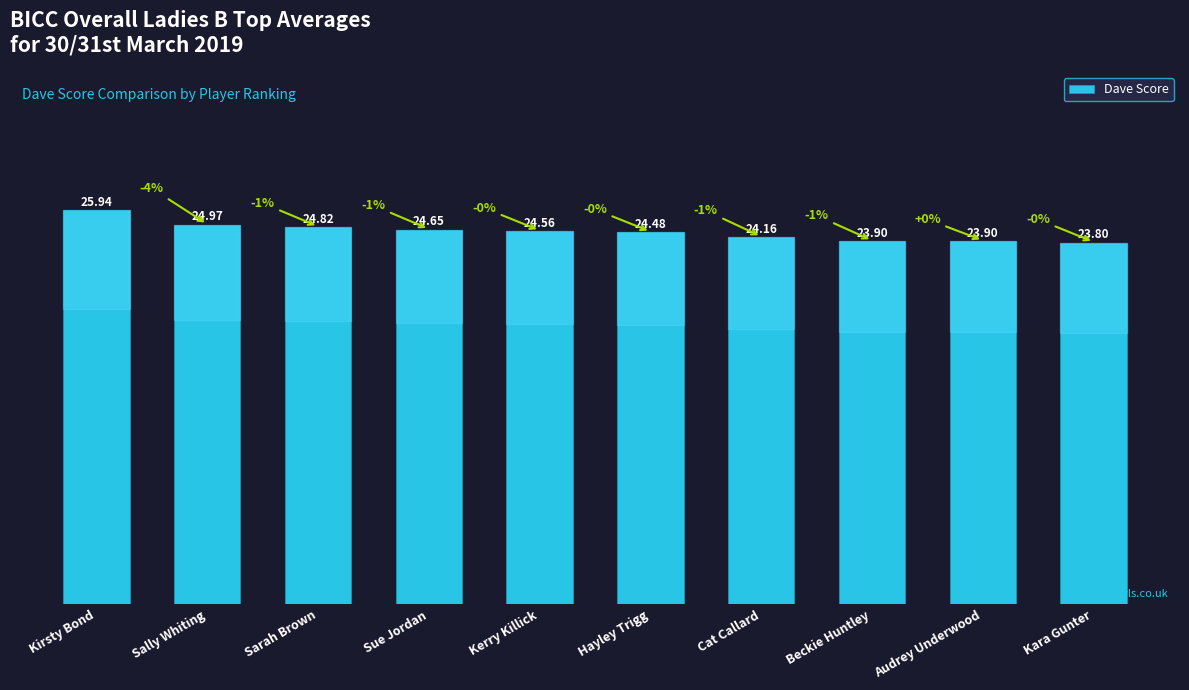

Between Kara Gunter and Sally Whiting, which is larger?

Sally Whiting